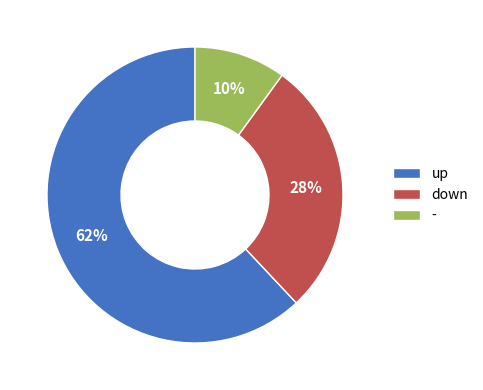

To the nearest percent, what is the difference between the up and - slice percentages?

52%